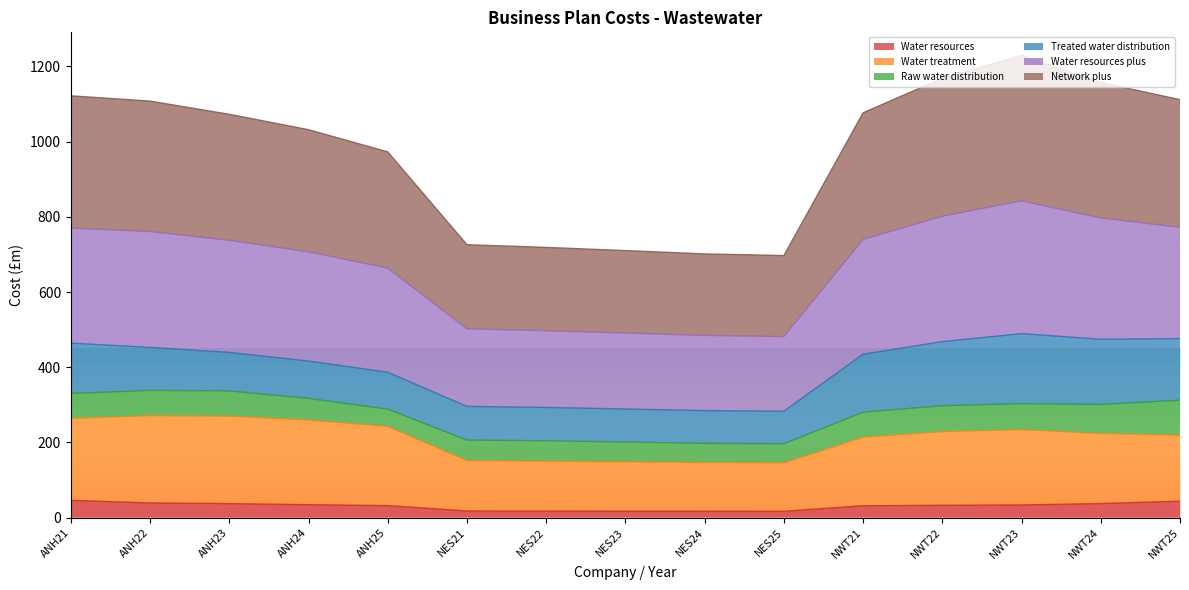

What is the total value across all series at NWT22?

1168.6